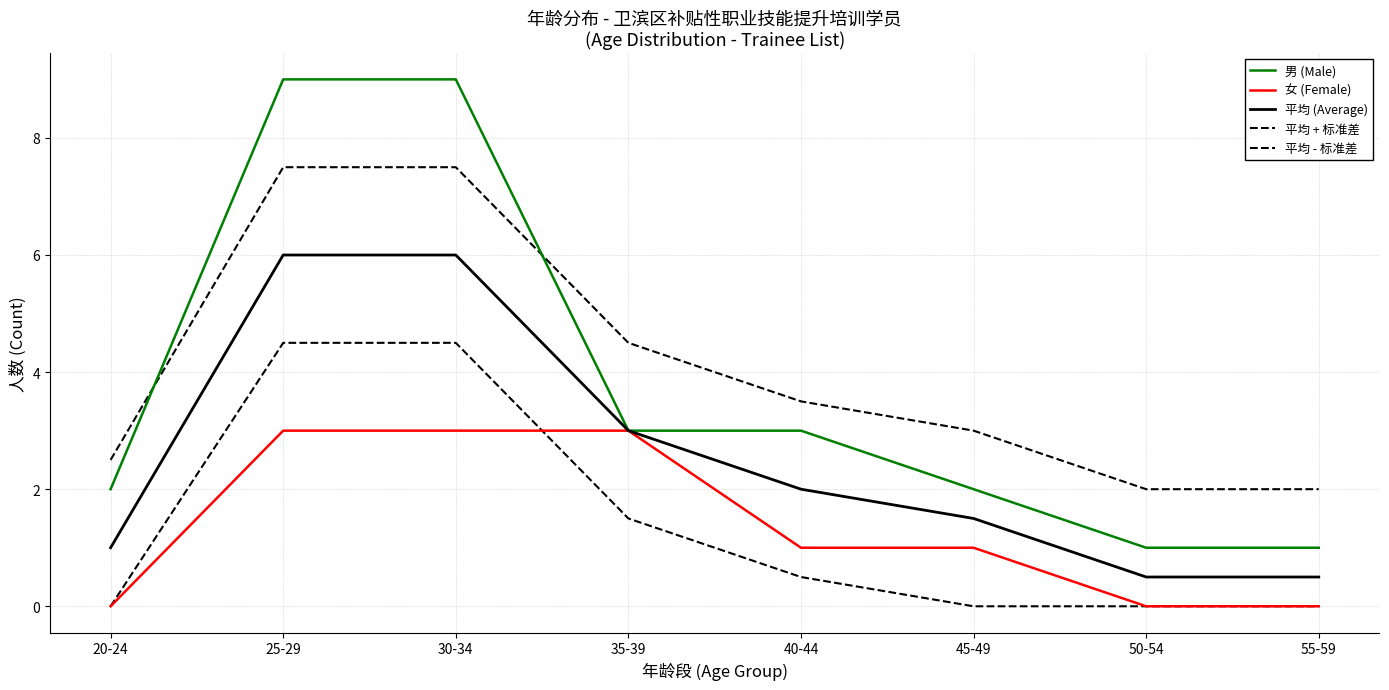

Which category has the lowest value in the 平均 (Average) series?

50-54